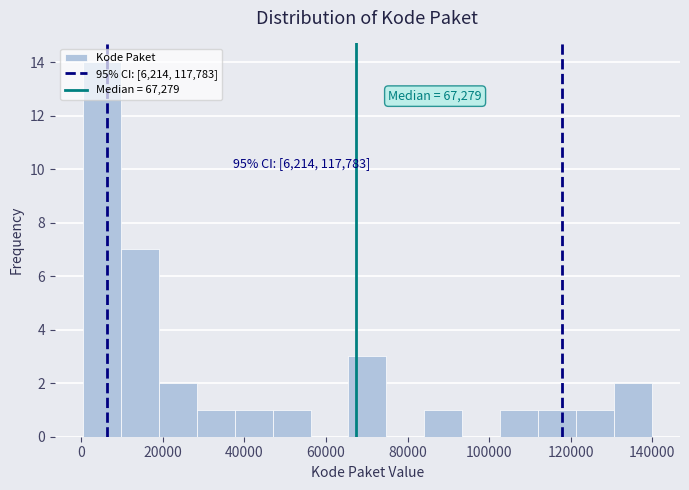

Which range on the x-axis has the tallest bar?

0 to 10000